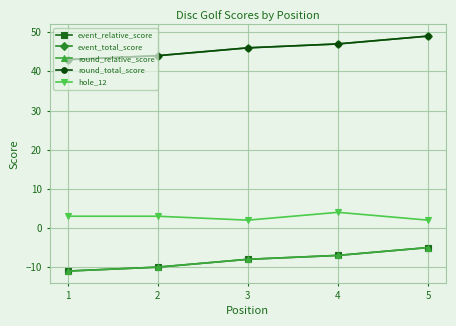

True or false: round_total_score has more than 1 interior local peaks.

False